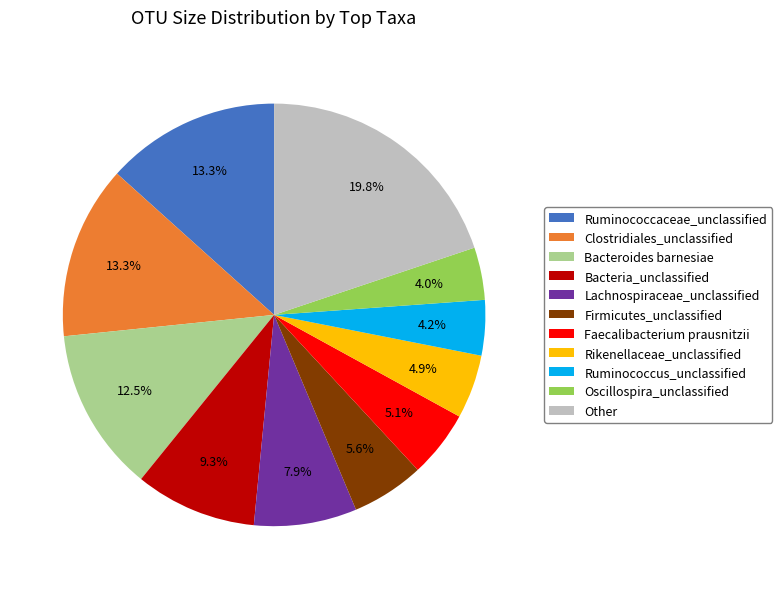

What percentage is the Other slice, to the nearest percent?

20%